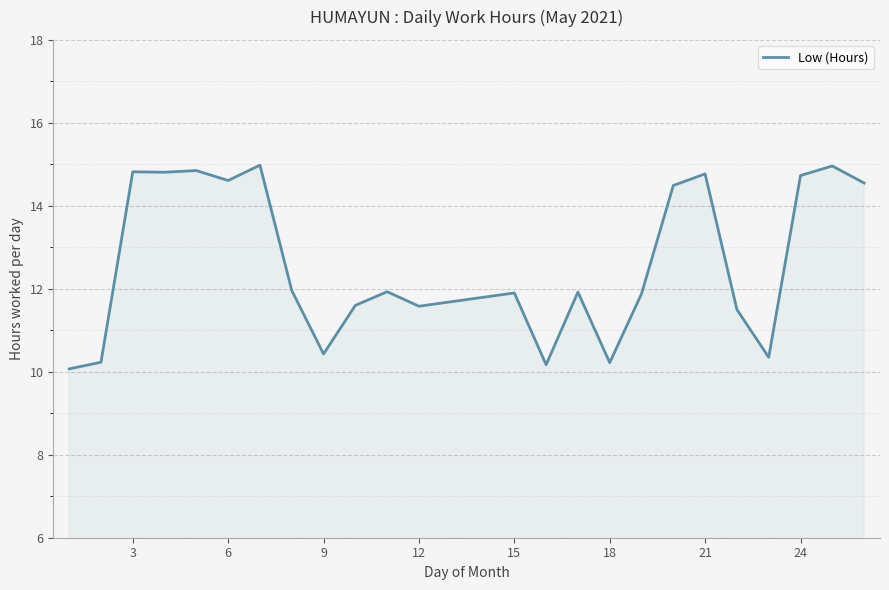

How many lines are shown in the chart?

1